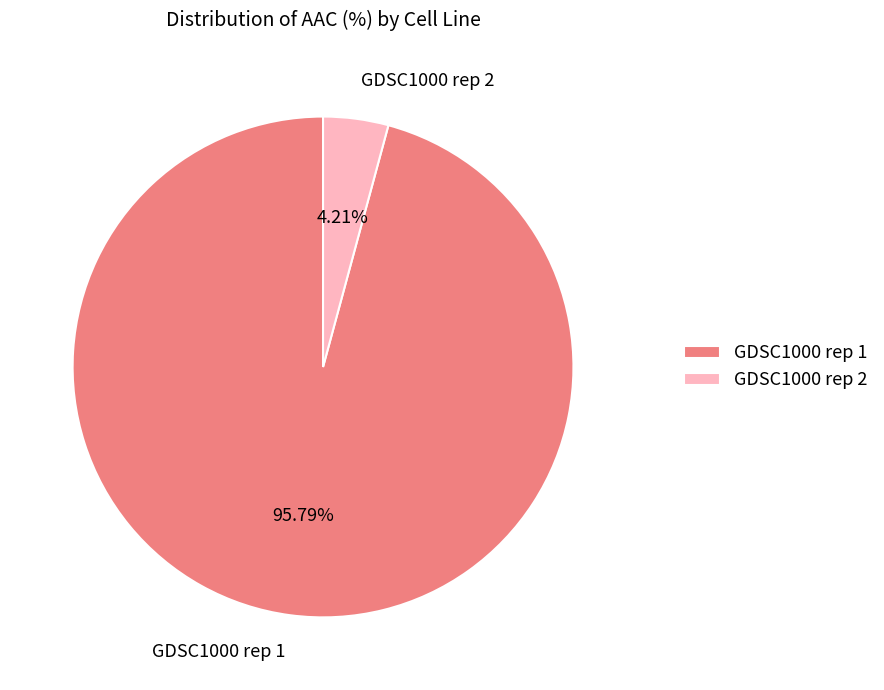

To the nearest percent, what is the average slice percentage?

50%